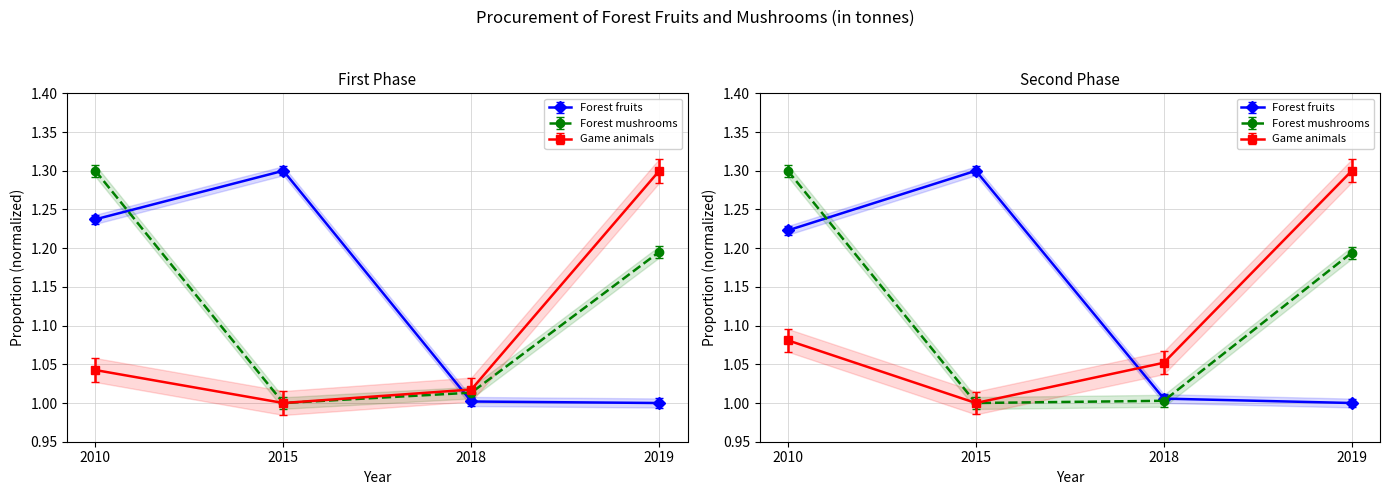

Is the value of Forest mushrooms at 2010 greater than the value of Forest fruits at 2010?

Yes